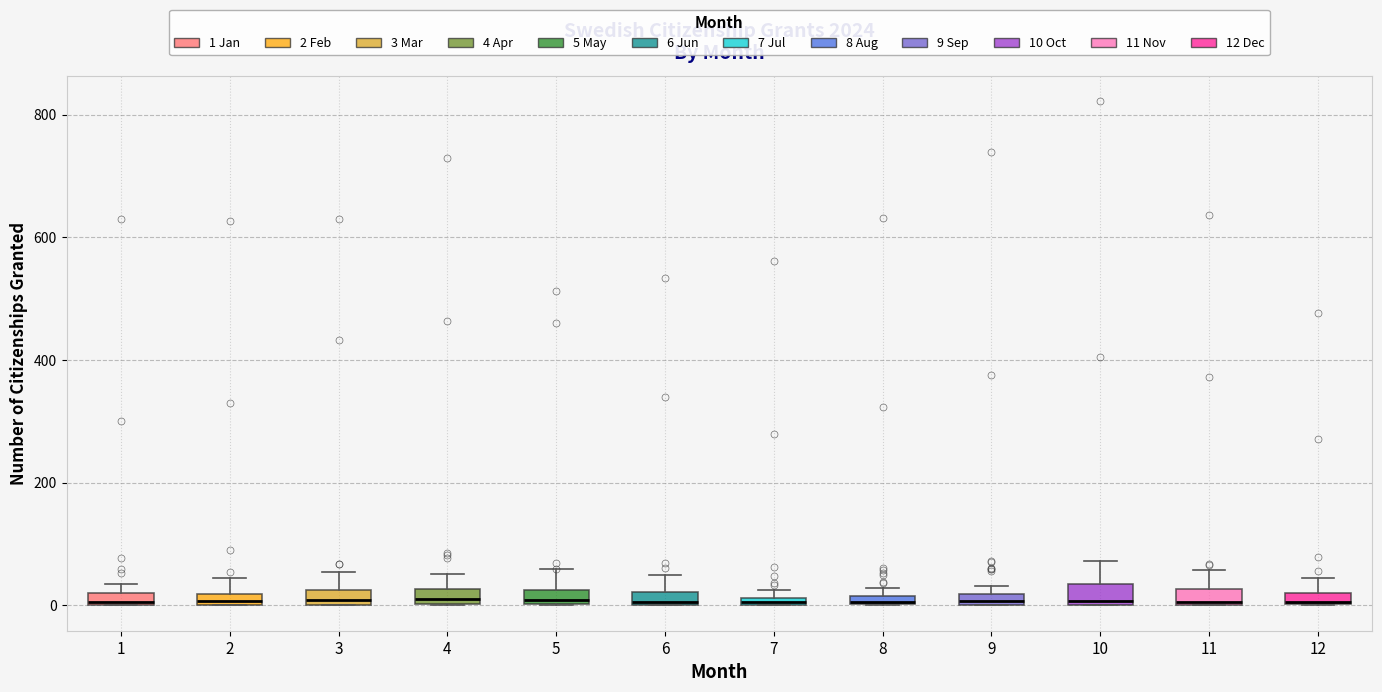

Where does the upper whisker of the box at x = 3 end on the y-axis? The values are not printed on the chart, so give them approximately, as read against the axis.

60